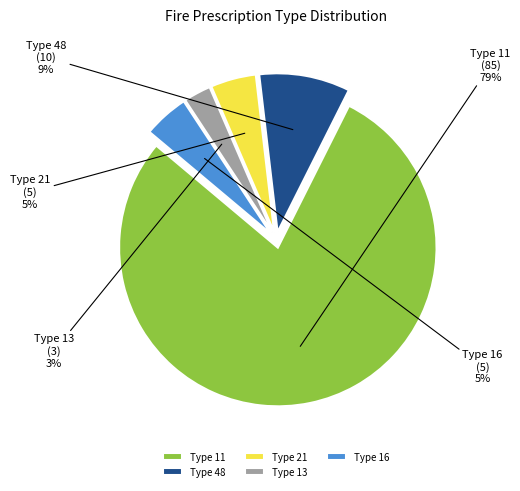

What is the largest slice in the pie chart?

Type 11